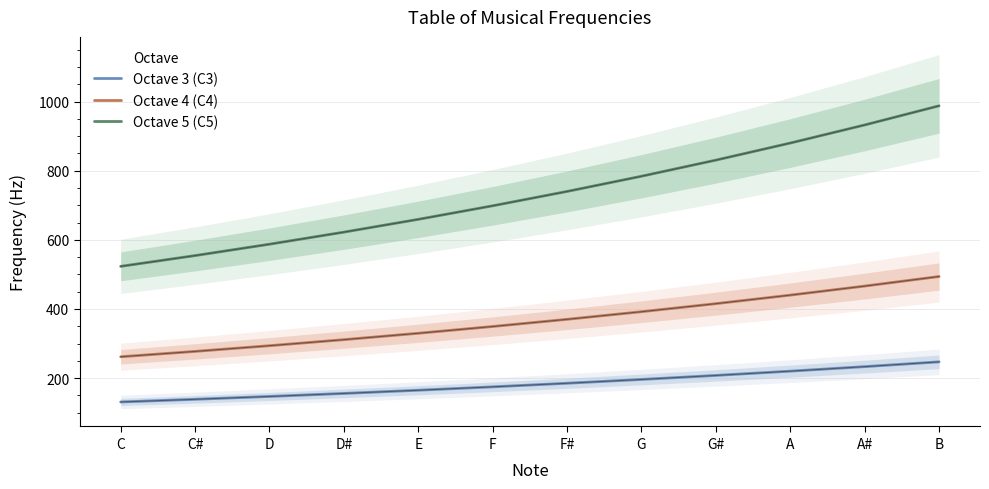

The Octave 4 (C4) series shows 238.1 at G#. True or false?

False